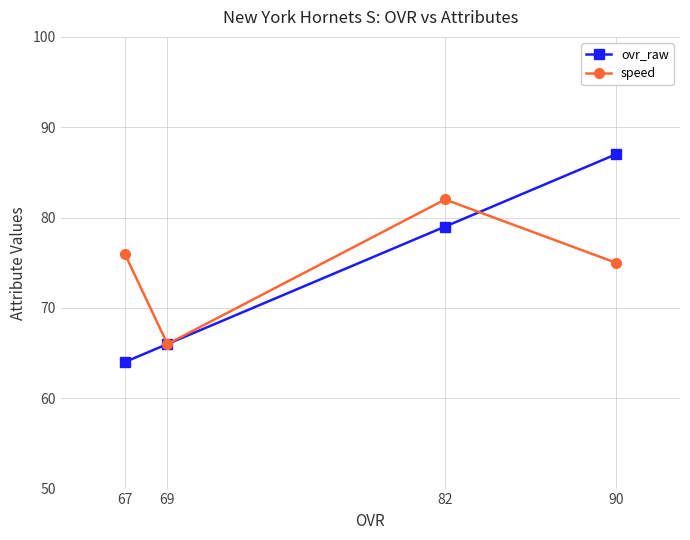

True or false: ovr_raw and speed intersect in this chart.

True